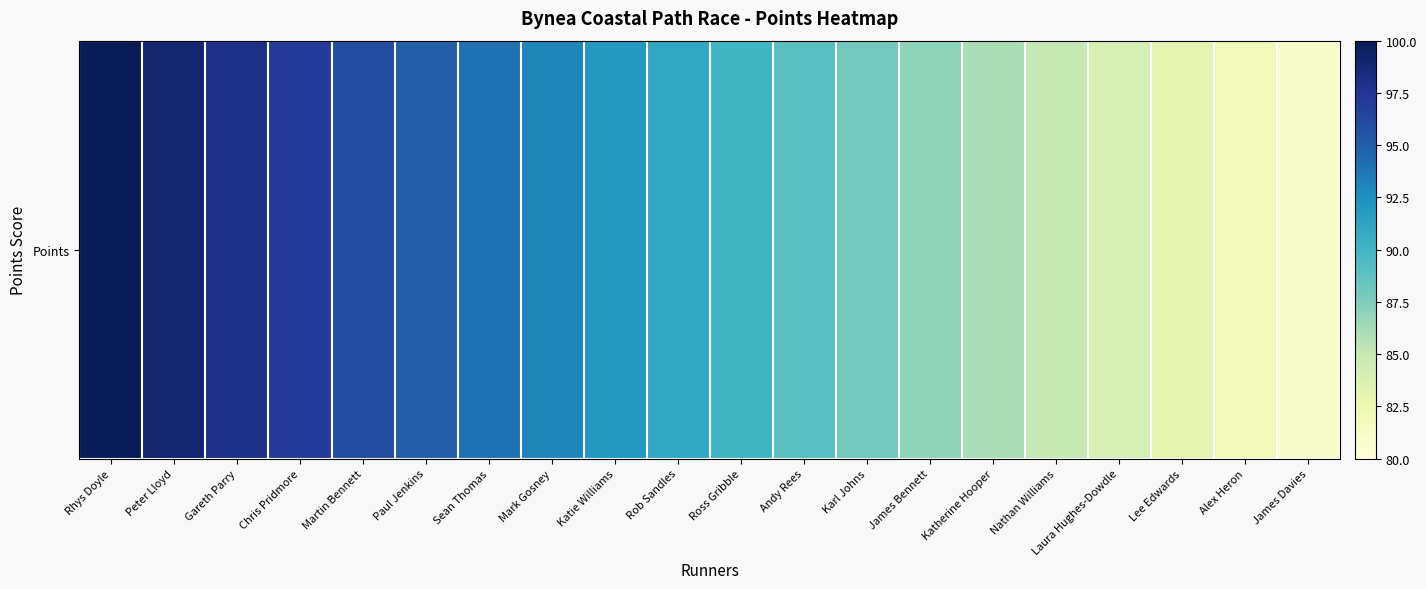

Reading right to left, list all the values displayed in this chart.

James Davies=81	Alex Heron=82	Lee Edwards=83	Laura Hughes-Dowdle=84	Nathan Williams=85	Katherine Hooper=86	James Bennett=87	Karl Johns=88	Andy Rees=89	Ross Gribble=90	Rob Sandles=91	Katie Williams=92	Mark Gosney=93	Sean Thomas=94	Paul Jenkins=95	Martin Bennett=96	Chris Pridmore=97	Gareth Parry=98	Peter Lloyd=99	Rhys Doyle=100